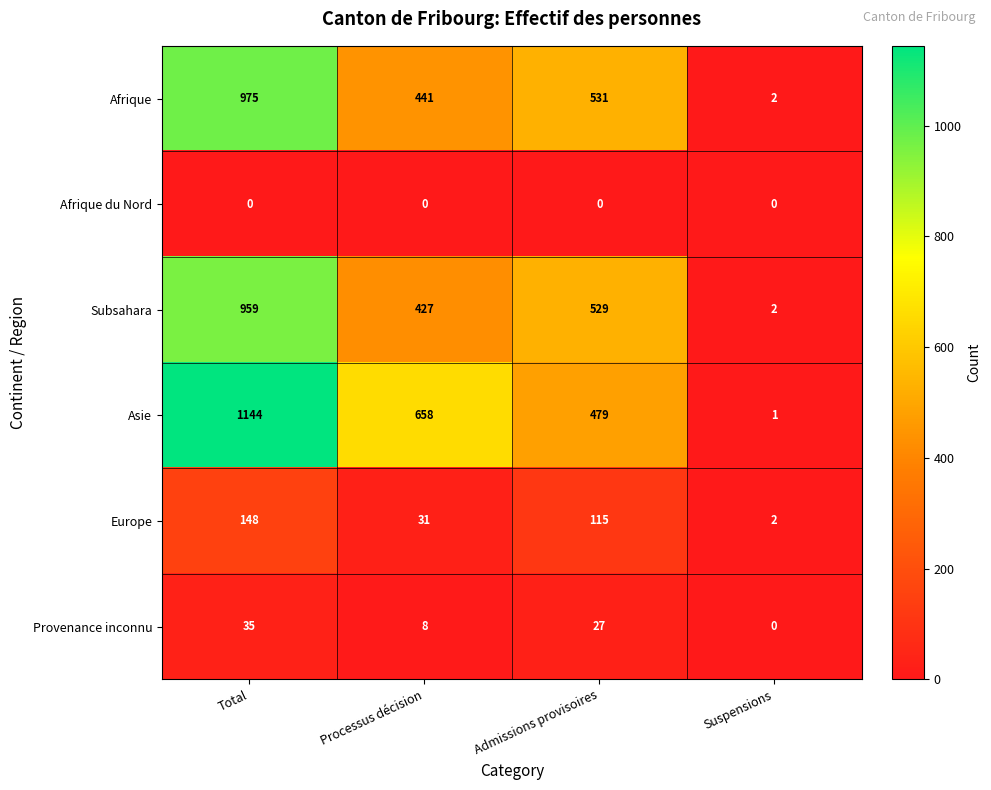

Which series changed the most between Processus décision and Suspensions?

Asie